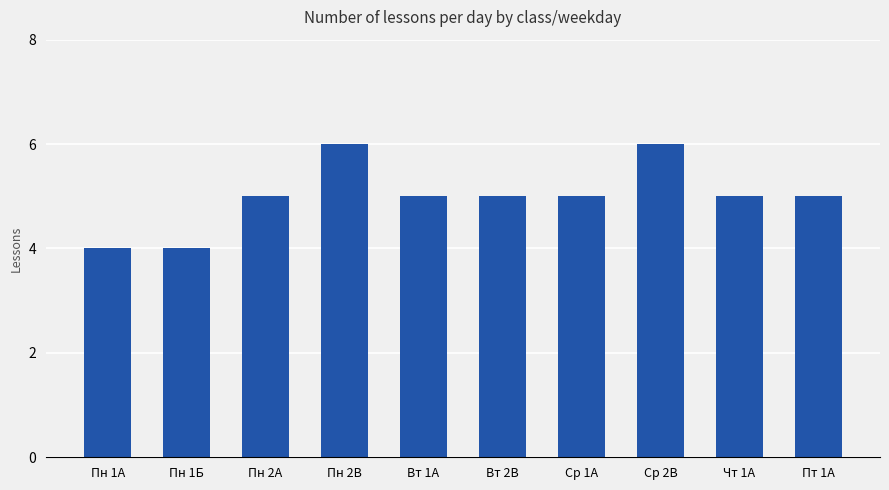

Reading left to right, extract all data points from this chart.

4	4	5	6	5	5	5	6	5	5